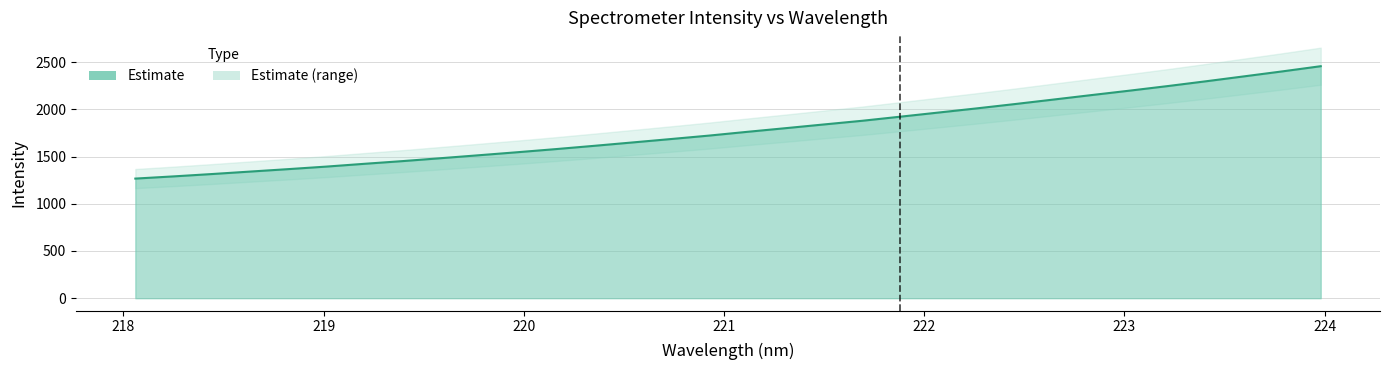

Between 220.9264 and 220.5444, which is larger?

220.9264